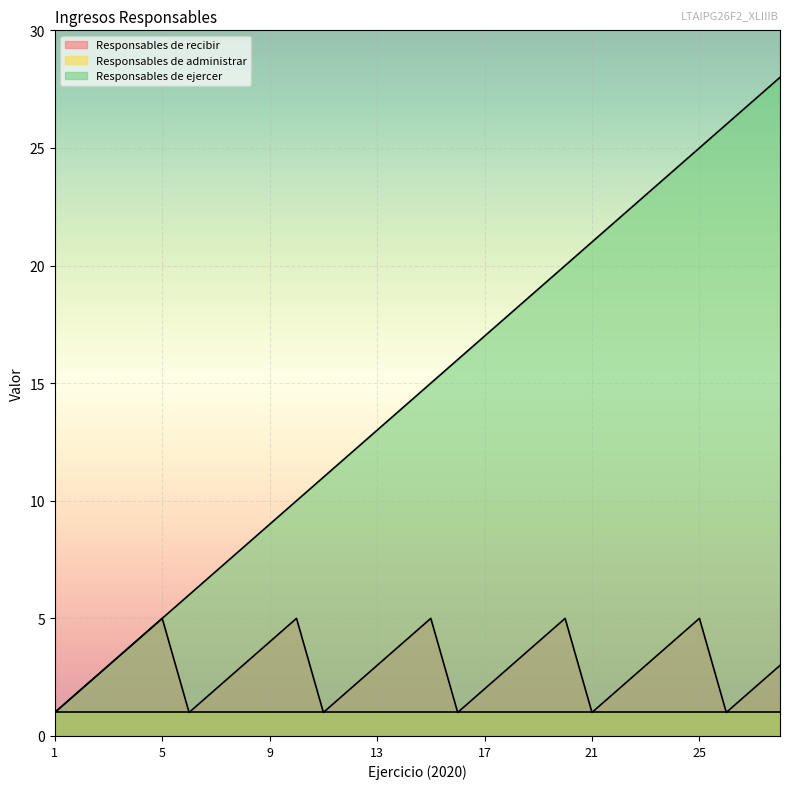

Between 4 and 20, which is larger?

20